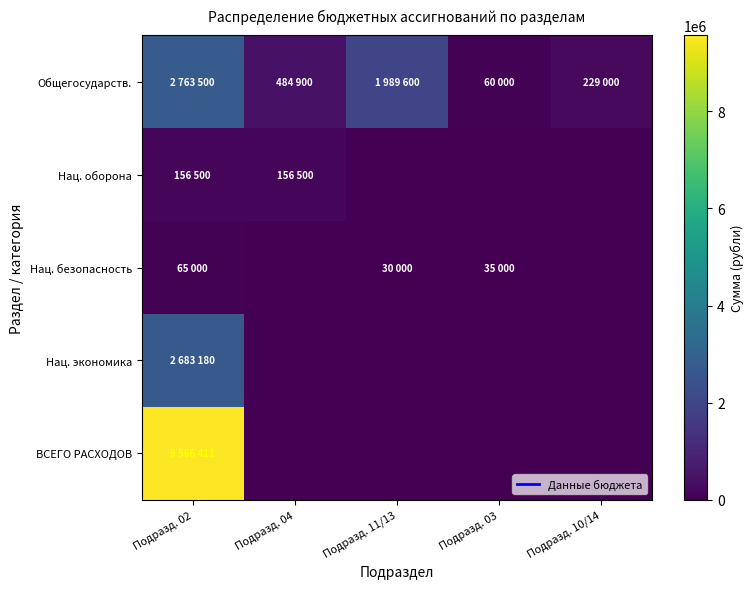

Which series has the largest total across all categories?

ВСЕГО РАСХОДОВ